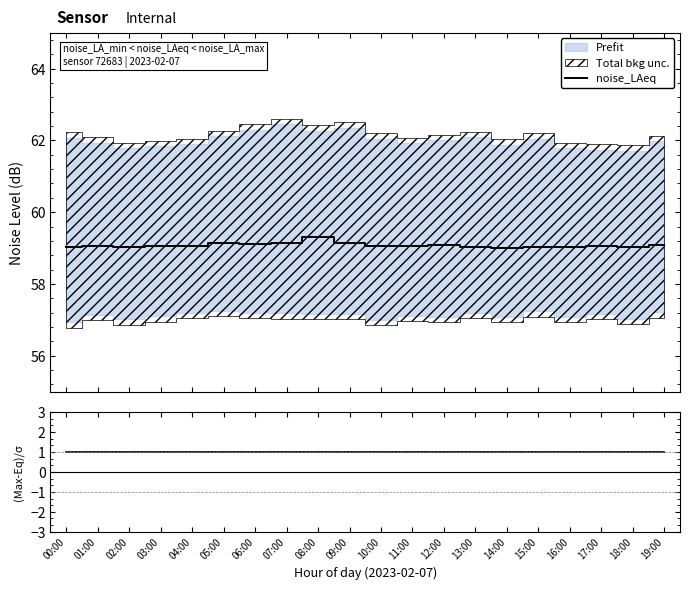

Reading left to right, list all the values displayed in this chart.

noise_LAeq: 00:00=59.0	01:00=59.1	02:00=59.0	03:00=59.1	04:00=59.0	05:00=59.1	06:00=59.1	07:00=59.1	08:00=59.3	09:00=59.1	10:00=59.0	11:00=59.1	12:00=59.1	13:00=59.0	14:00=59.0	15:00=59.0	16:00=59.0	17:00=59.1	18:00=59.0	19:00=59.1
(Max-Eq)/σ: 00:00=1.0	01:00=1.0	02:00=1.0	03:00=1.0	04:00=1.0	05:00=1.0	06:00=1.0	07:00=1.0	08:00=1.0	09:00=1.0	10:00=1.0	11:00=1.0	12:00=1.0	13:00=1.0	14:00=1.0	15:00=1.0	16:00=1.0	17:00=1.0	18:00=1.0	19:00=1.0